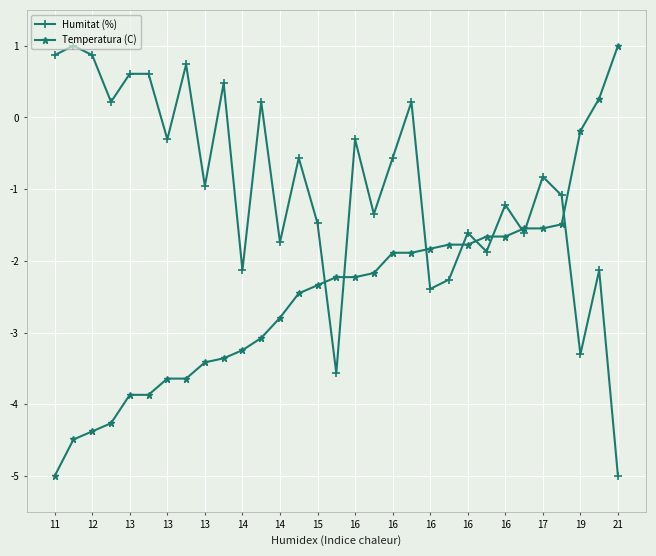

List the series in order of their overall mean, lowest first.

Temperatura (C), Humitat (%)